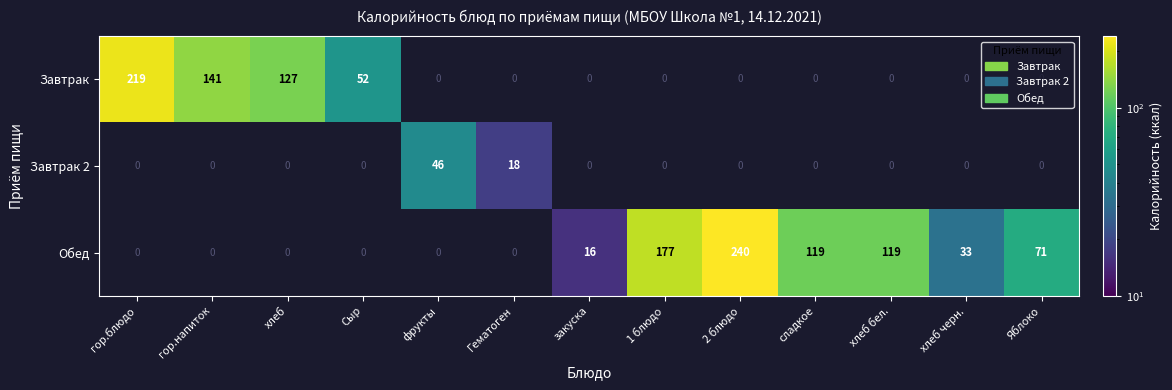

Between закуска and фрукты, which is larger?

фрукты